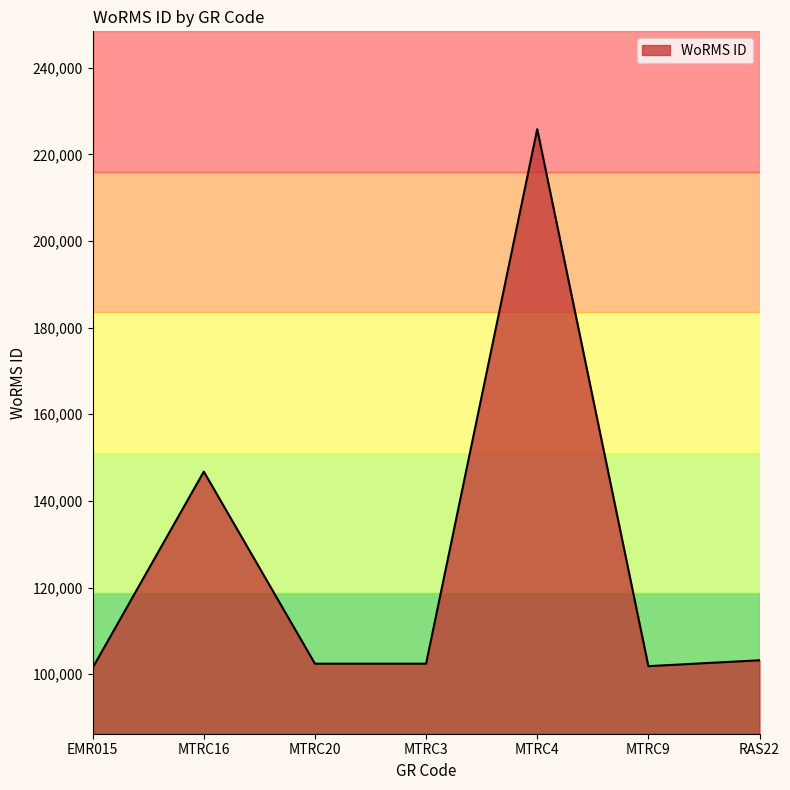

True or false: there are more than 1 points higher than both neighbors.

True